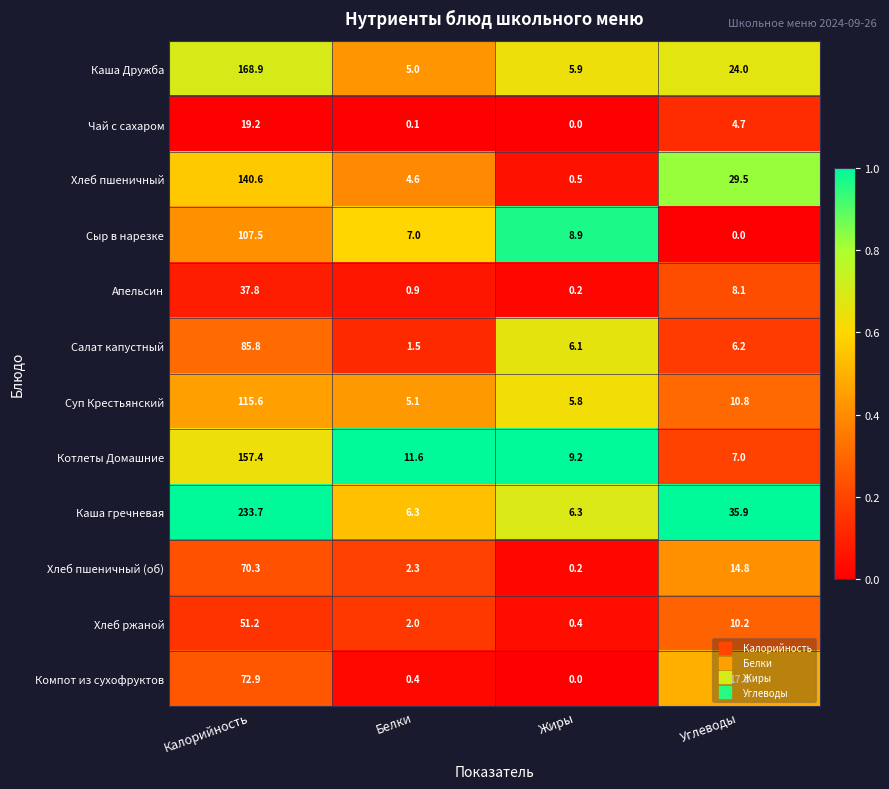

What value does the Каша Дружба series have at Жиры?

5.9